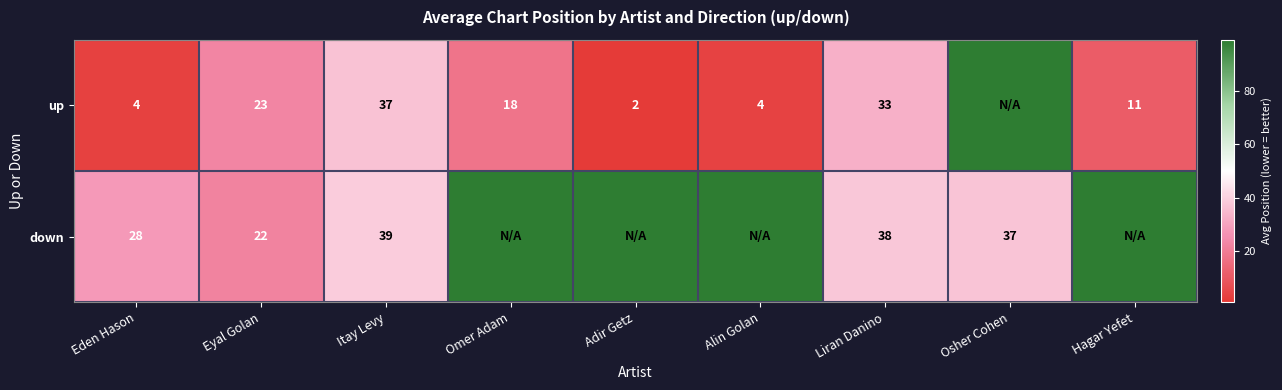

What is the total value across all series at Itay Levy?

76